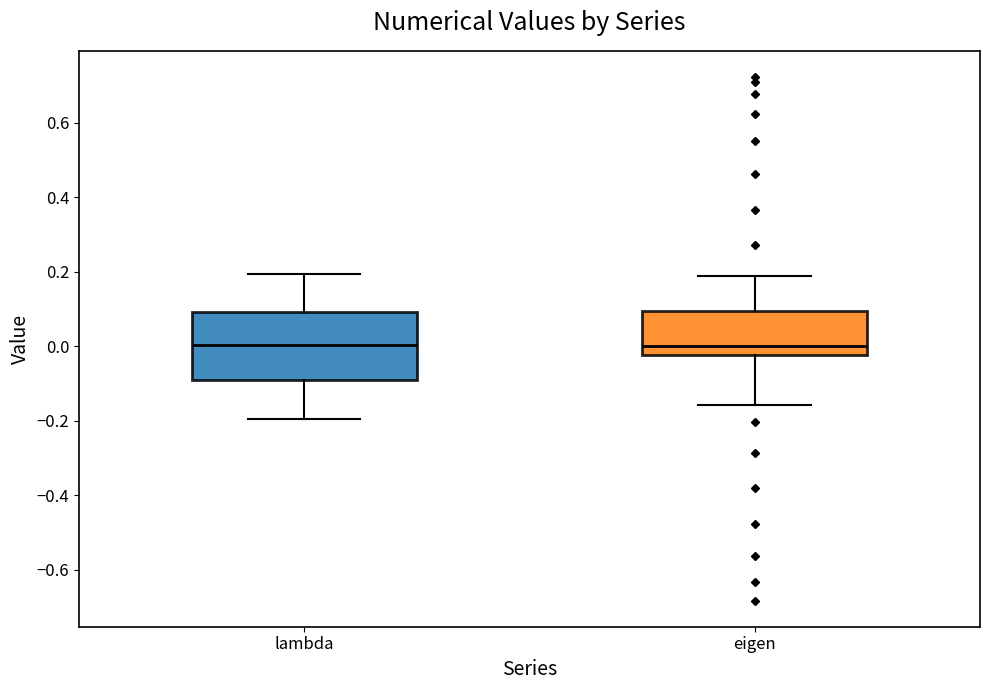

Reading left to right, read every box against the y-axis: the position of its median line, the range the box covers, and the ends of its whiskers. The values are not printed on the chart, so give them approximately, as read against the axis.

lambda: median 0.00, box -0.08 to 0.10, whiskers -0.20 to 0.20
eigen: median 0.00, box -0.02 to 0.10, whiskers -0.16 to 0.18